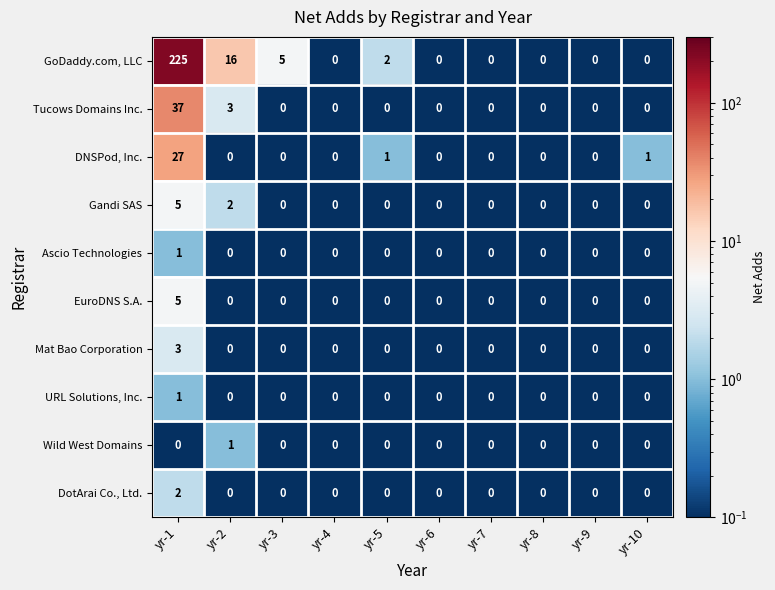

What is the total value across all series at yr-7?

0